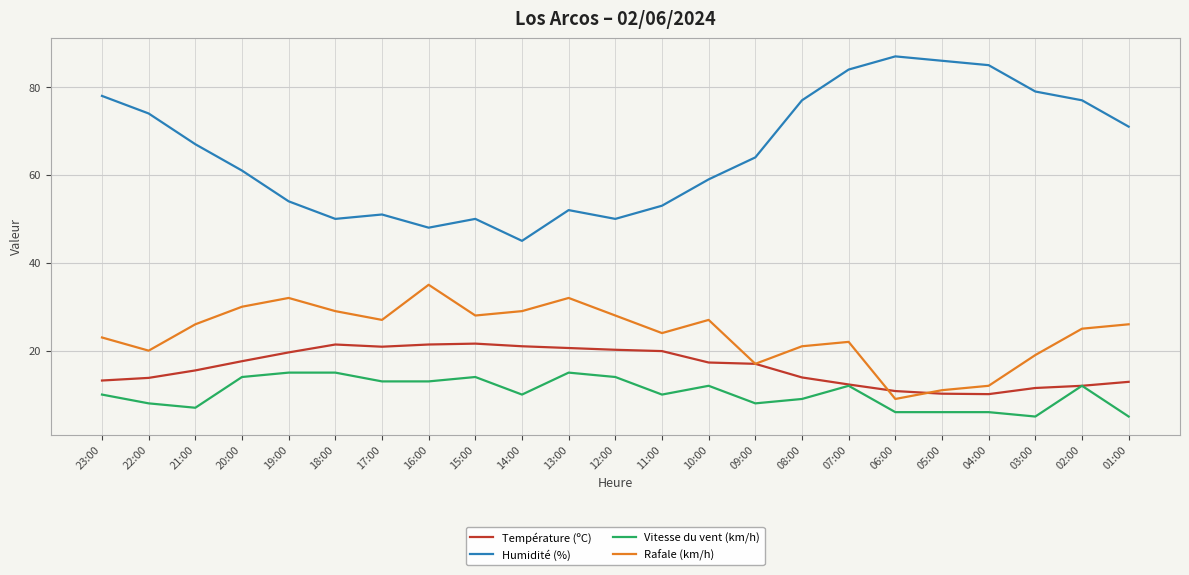

Read the Vitesse du vent (km/h) value at 10:00.

12.0